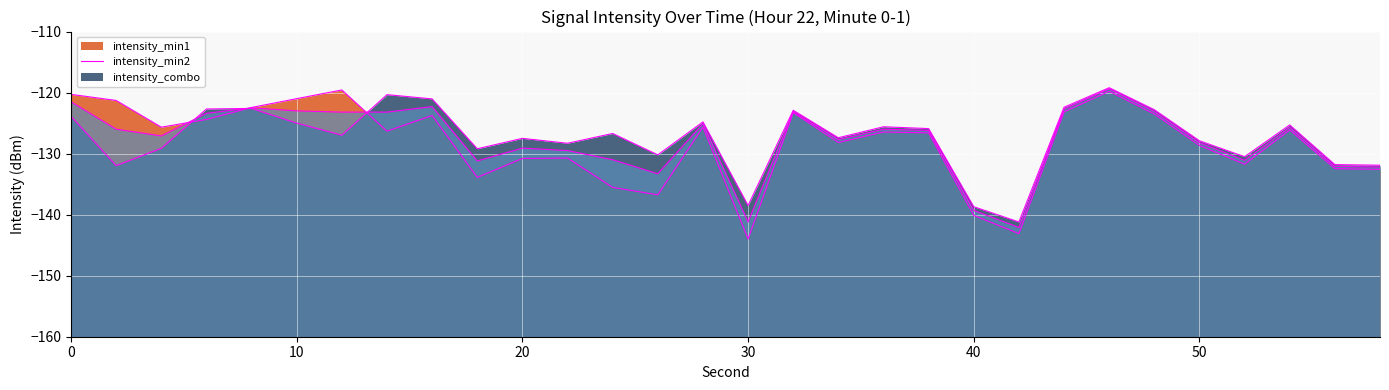

What are all the series names shown in the legend?

intensity_min1, intensity_min2, intensity_combo